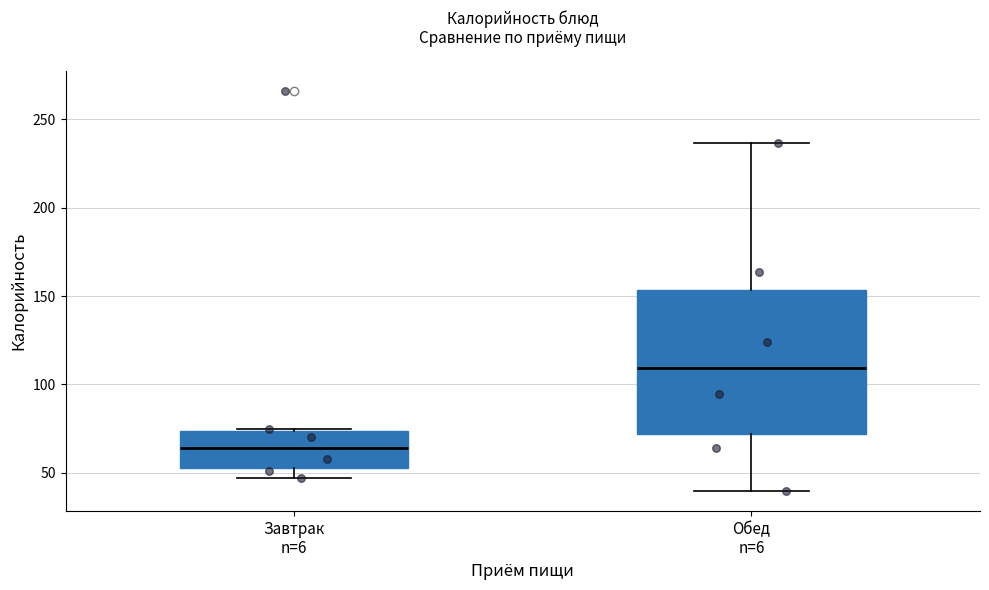

Which box is the tallest, from its lower edge to its upper edge?

Обед n=6